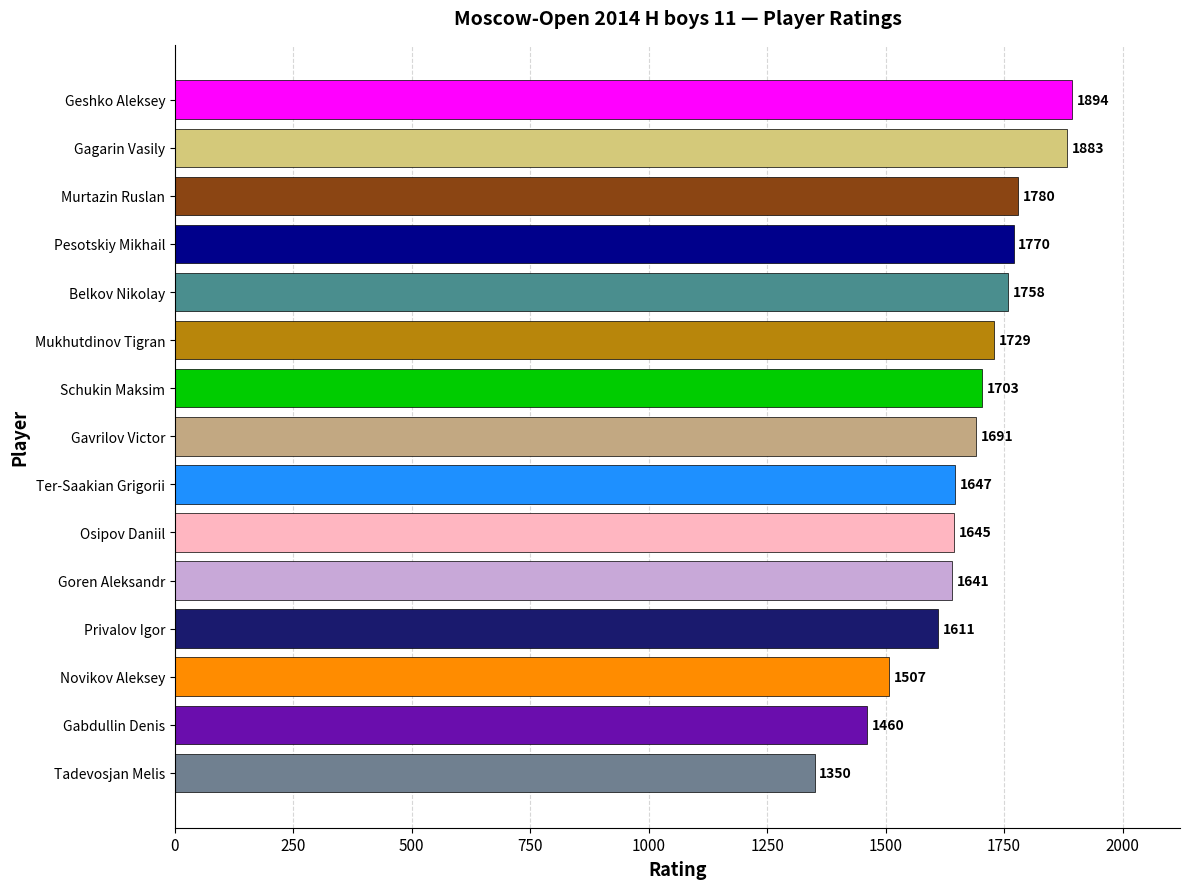

What is the sum of the values at Tadevosjan Melis and Goren Aleksandr?

2991